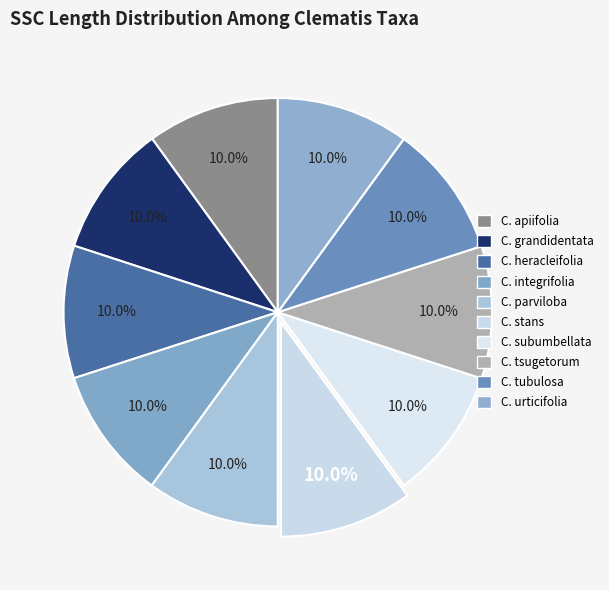

Count the number of slices in the pie.

10